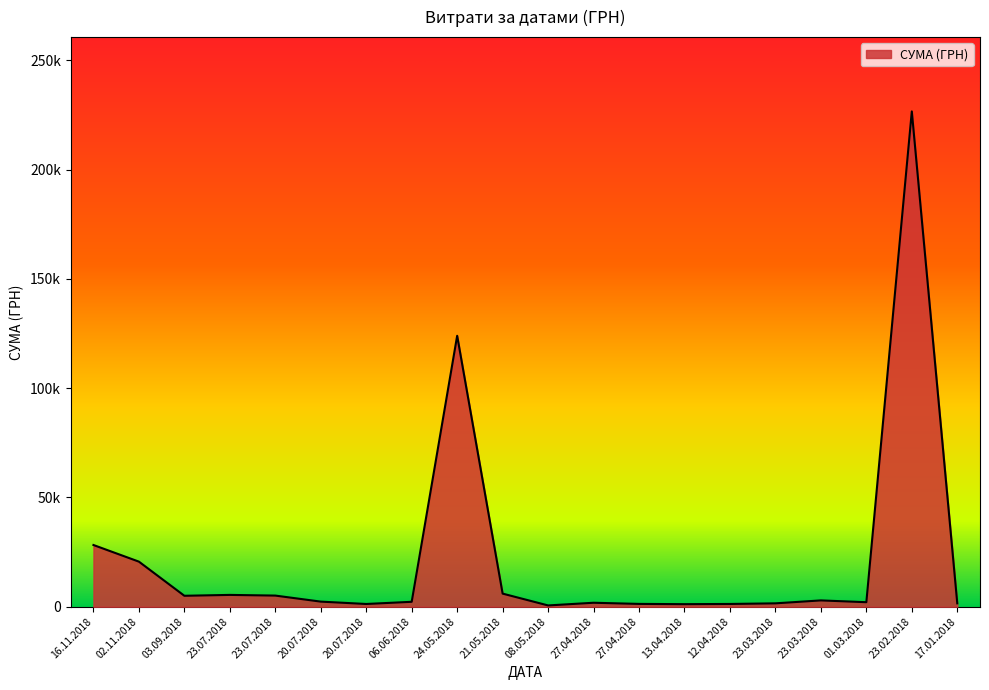

Is this an area chart (filled region under the line)?

Yes